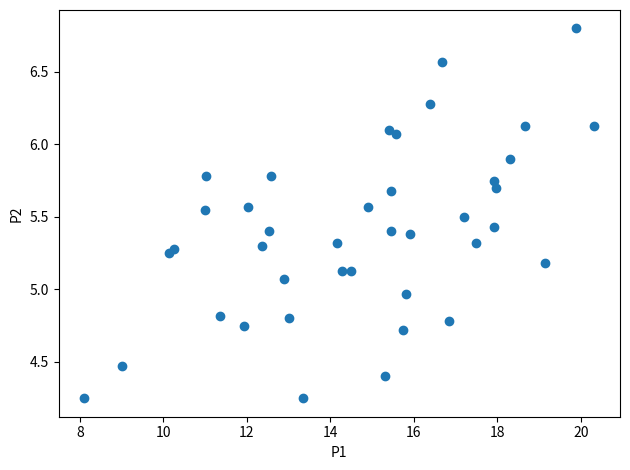

What is the range of X values (max minus min)?

12.2